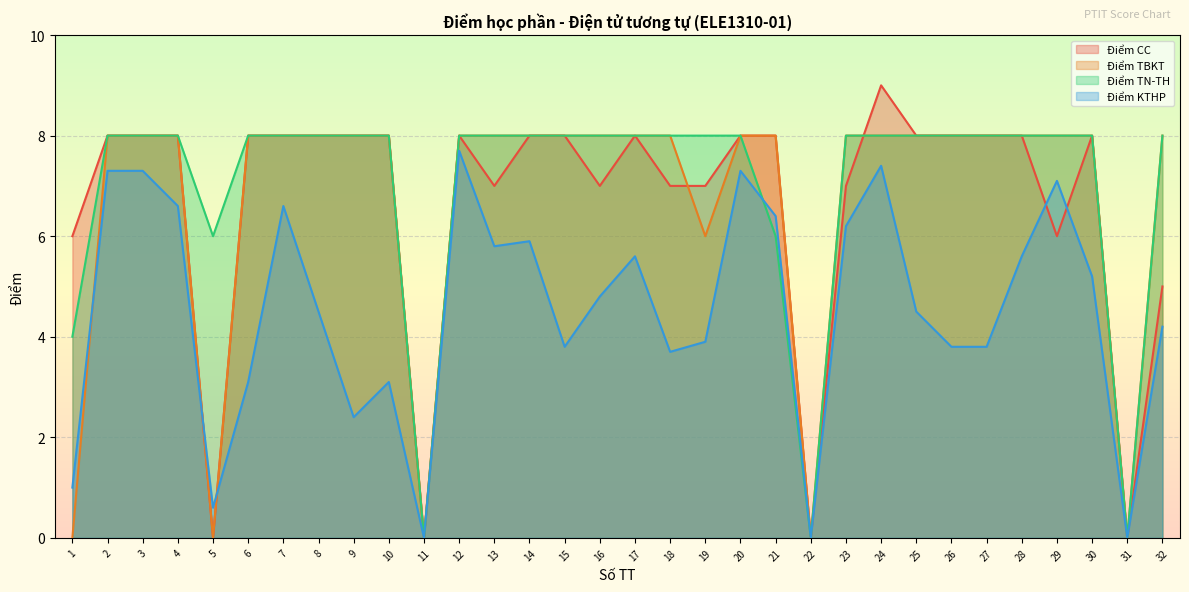

What is the spread (max minus min) of values at 10?

4.9